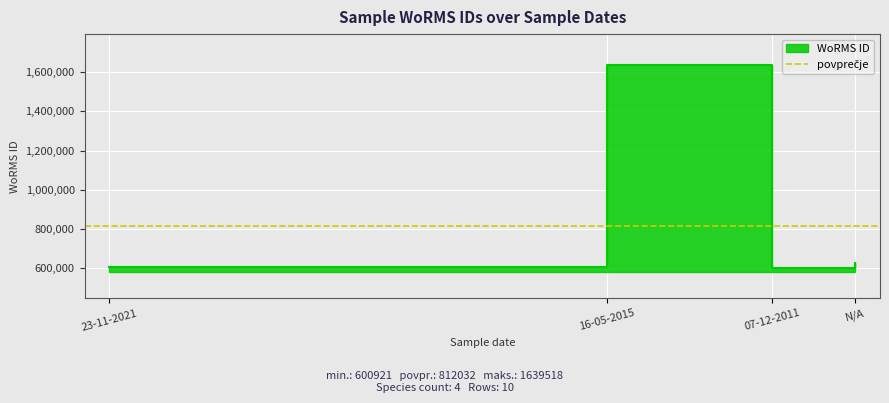

The value at 23-11-2021 is 602750. True or false?

True